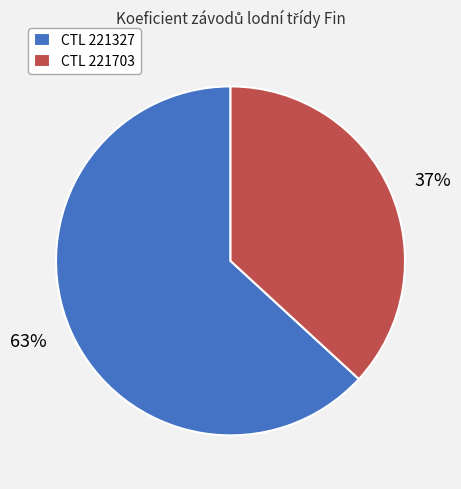

Which has a higher value, 63% or 37%?

63%